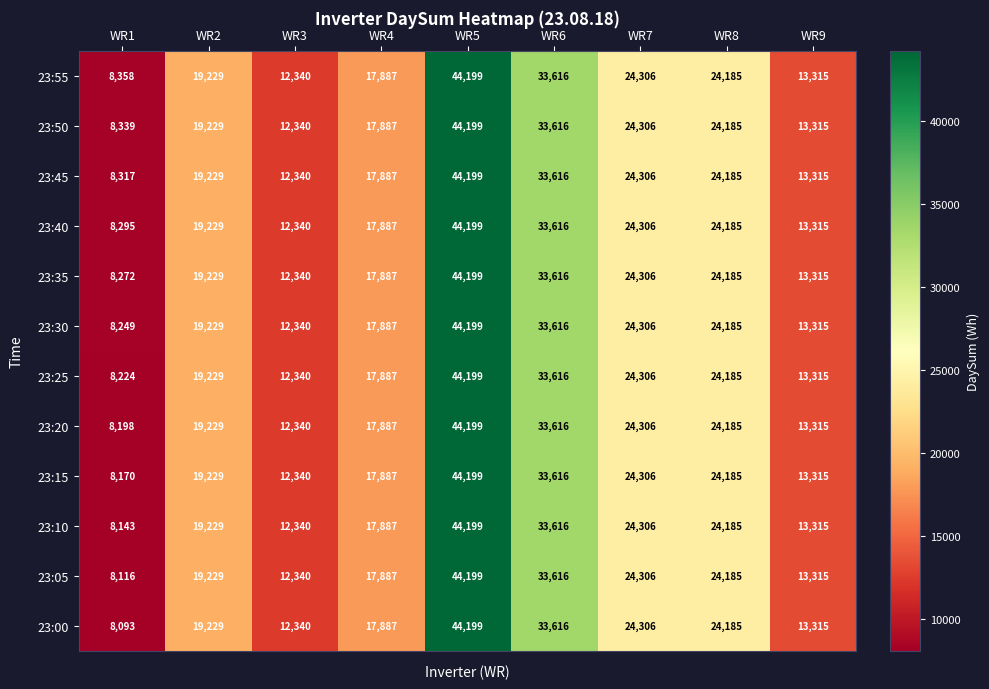

What is the difference between the 23:55 values at WR3 and WR2?

6889